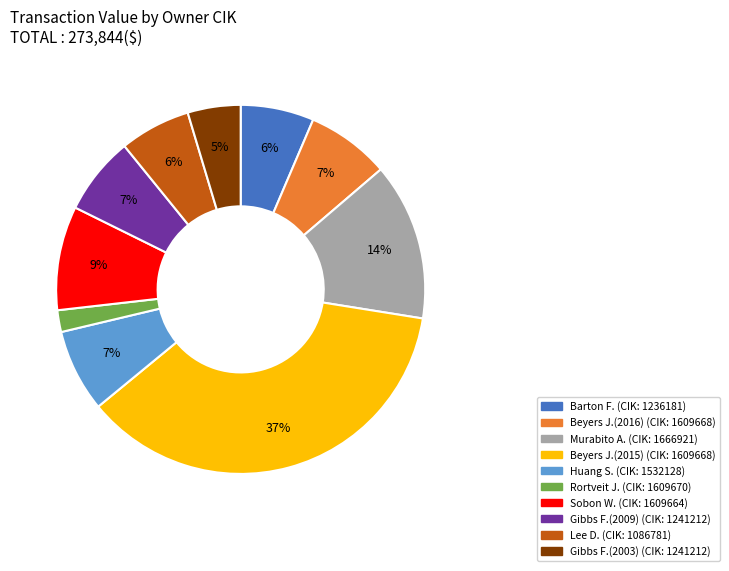

Is there a majority slice in this chart?

No